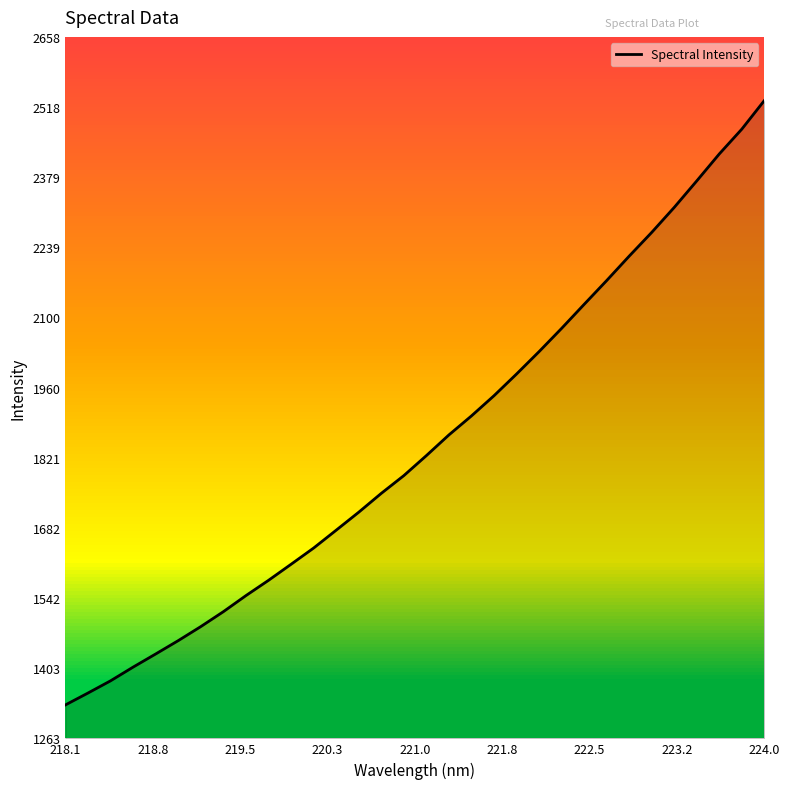

What is the smallest value displayed?

1329.7